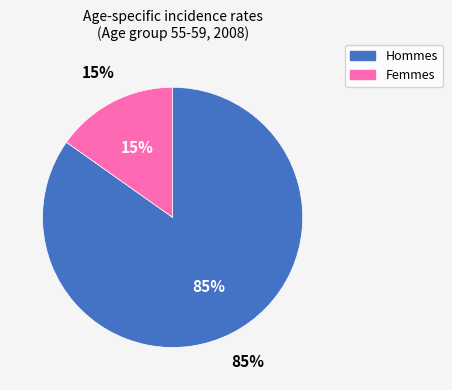

Count the number of slices in the pie.

2